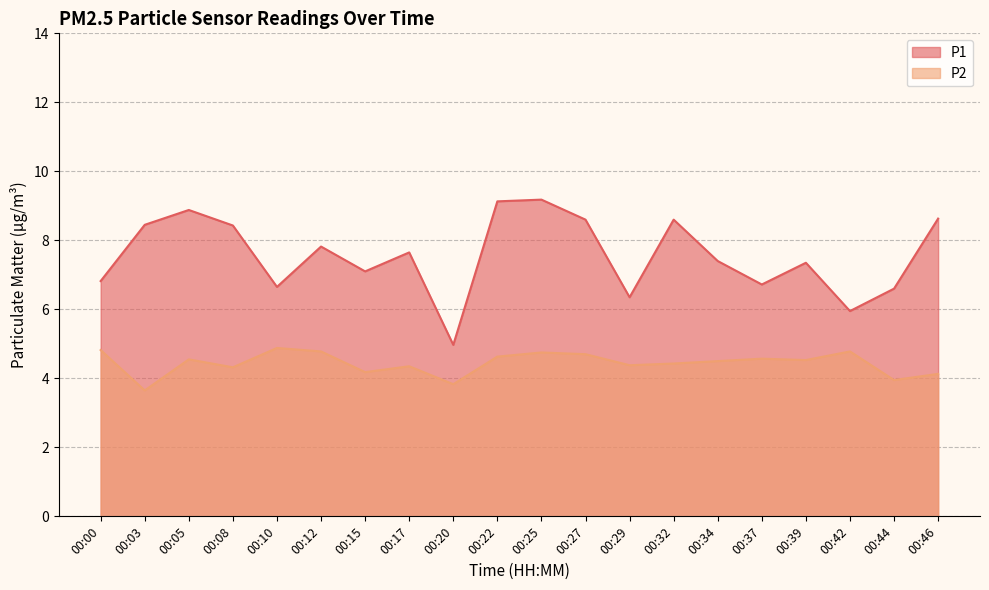

Reading left to right, list all the values displayed in this chart.

P1: 6.8	8.4	8.9	8.4	6.7	7.8	7.1	7.7	5.0	9.1	9.2	8.6	6.3	8.6	7.4	6.7	7.3	6.0	6.6	8.6
P2: 4.8	3.6	4.5	4.3	4.9	4.8	4.2	4.3	3.8	4.6	4.8	4.7	4.4	4.4	4.5	4.6	4.5	4.8	4.0	4.1